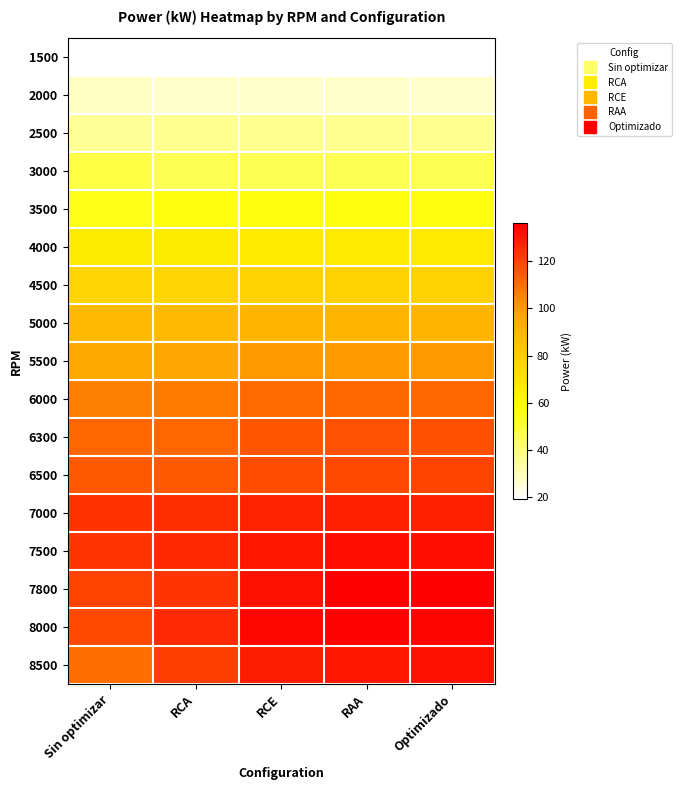

Reading left to right, what are all the values shown in this chart?

1500: Sin optimizar=19.3	RCA=19.6	RCE=19.5	RAA=19.5	Optimizado=19.5
2000: Sin optimizar=28.5	RCA=27.7	RCE=27.7	RAA=27.7	Optimizado=27.7
2500: Sin optimizar=35.4	RCA=36.2	RCE=36.2	RAA=36.2	Optimizado=36.3
3000: Sin optimizar=47.6	RCA=45.9	RCE=45.9	RAA=45.9	Optimizado=45.9
3500: Sin optimizar=54.8	RCA=56.2	RCE=56.2	RAA=56.2	Optimizado=56.2
4000: Sin optimizar=66.5	RCA=66.5	RCE=66.8	RAA=67.3	Optimizado=67.3
4500: Sin optimizar=76.5	RCA=76.5	RCE=77.3	RAA=77.4	Optimizado=77.3
5000: Sin optimizar=88.3	RCA=88.3	RCE=89.8	RAA=89.8	Optimizado=89.8
5500: Sin optimizar=95.4	RCA=97.1	RCE=100.0	RAA=100.0	Optimizado=100.0
6000: Sin optimizar=105.6	RCA=106.7	RCE=110.8	RAA=111.1	Optimizado=111.1
6300: Sin optimizar=111.8	RCA=111.7	RCE=115.6	RAA=116.6	Optimizado=117.0
6500: Sin optimizar=114.7	RCA=114.7	RCE=117.7	RAA=118.3	Optimizado=120.0
7000: Sin optimizar=124.0	RCA=124.9	RCE=127.5	RAA=127.9	Optimizado=127.9
7500: Sin optimizar=123.6	RCA=126.2	RCE=131.0	RAA=132.5	Optimizado=132.5
7800: Sin optimizar=120.4	RCA=123.4	RCE=131.7	RAA=135.6	Optimizado=136.0
8000: Sin optimizar=118.5	RCA=125.9	RCE=133.8	RAA=135.0	Optimizado=134.2
8500: Sin optimizar=109.7	RCA=121.2	RCE=128.9	RAA=130.7	Optimizado=131.9